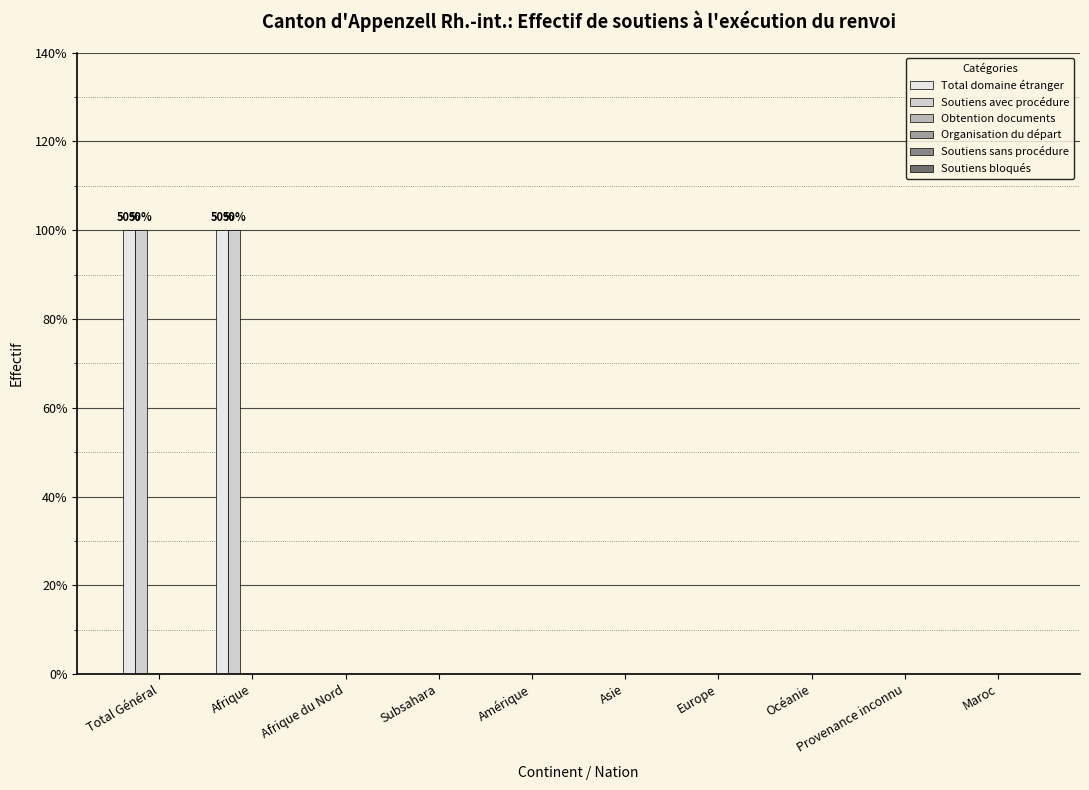

Count the number of categories in the chart.

10